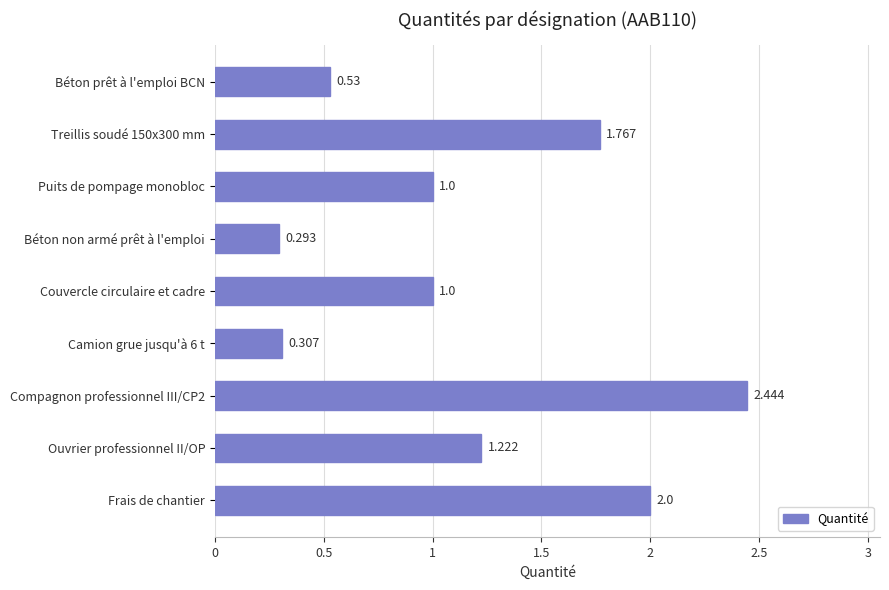

What is the label of the 8th bar from the top?

Ouvrier professionnel II/OP